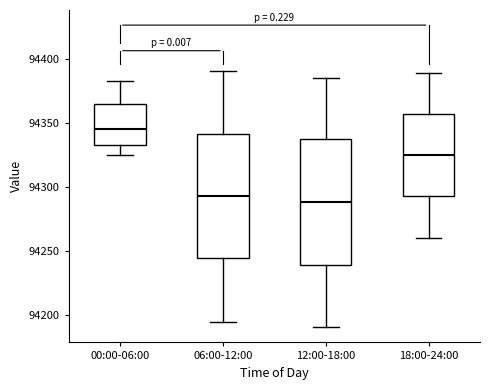

Reading left to right, transcribe this box plot: for each box, give where its median line is, the range the box spans, and where its two whiskers end, as read against the y-axis. The values are not printed on the chart, so give them approximately, as read against the axis.

00:00-06:00: median 94345, box 94330 to 94365, whiskers 94325 to 94380
06:00-12:00: median 94295, box 94245 to 94340, whiskers 94195 to 94390
12:00-18:00: median 94290, box 94240 to 94335, whiskers 94190 to 94385
18:00-24:00: median 94325, box 94295 to 94355, whiskers 94260 to 94390